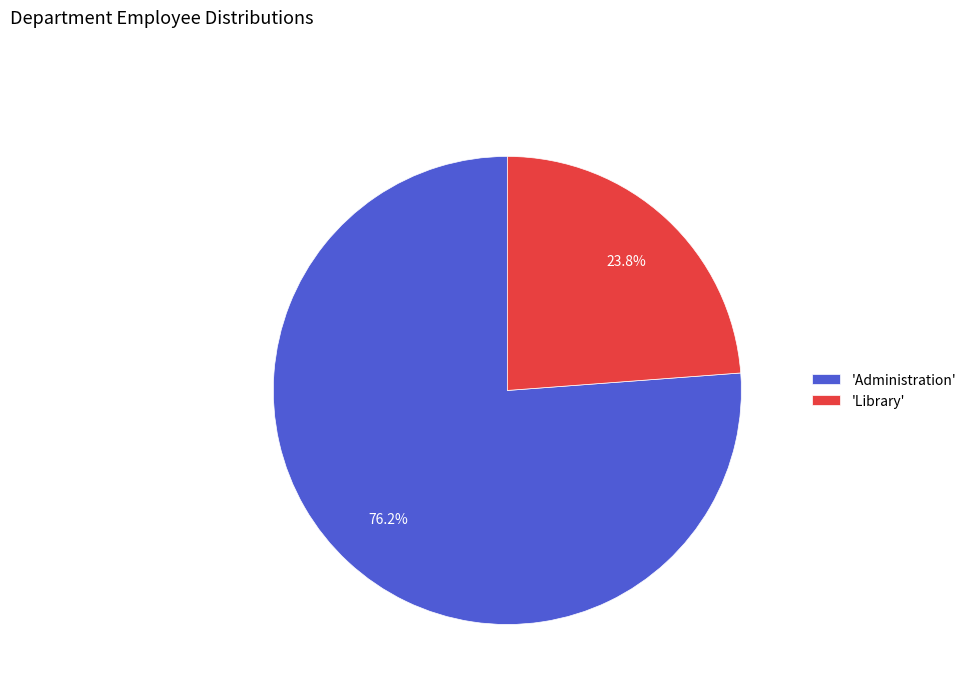

What is the majority slice?

'Administration'